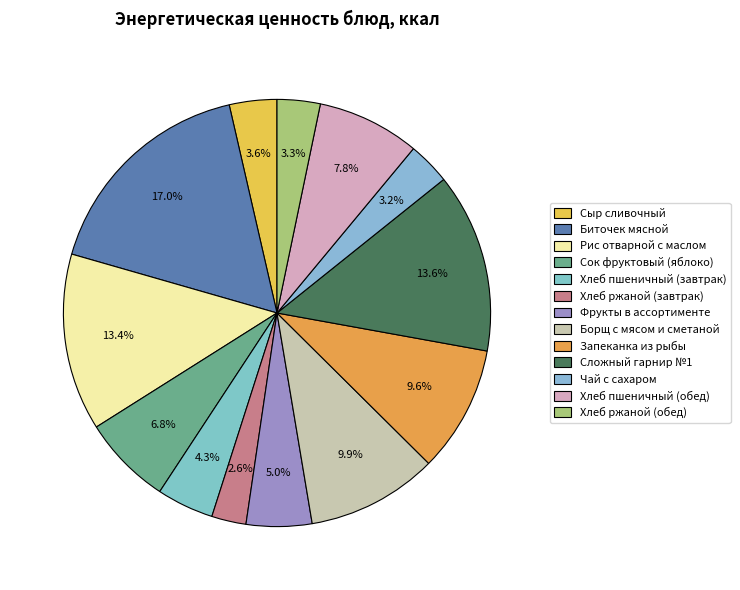

Count the number of slices in the pie.

13